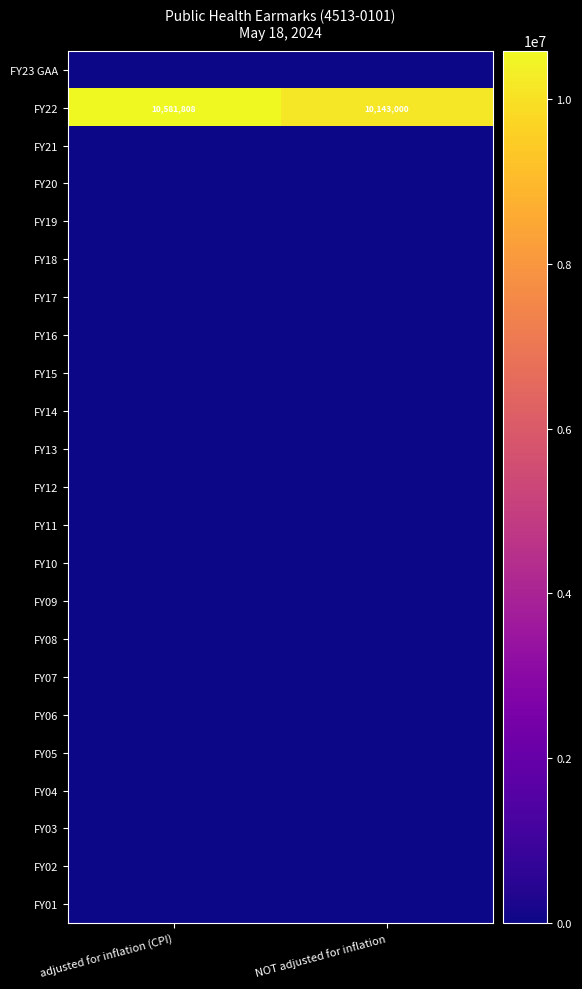

What is the maximum value shown in the chart?

10581808